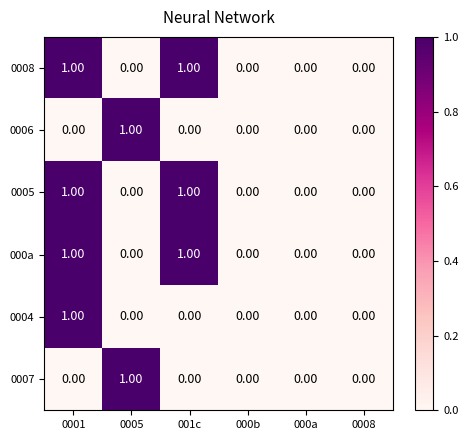

What is the total value across all series at 001c?

3